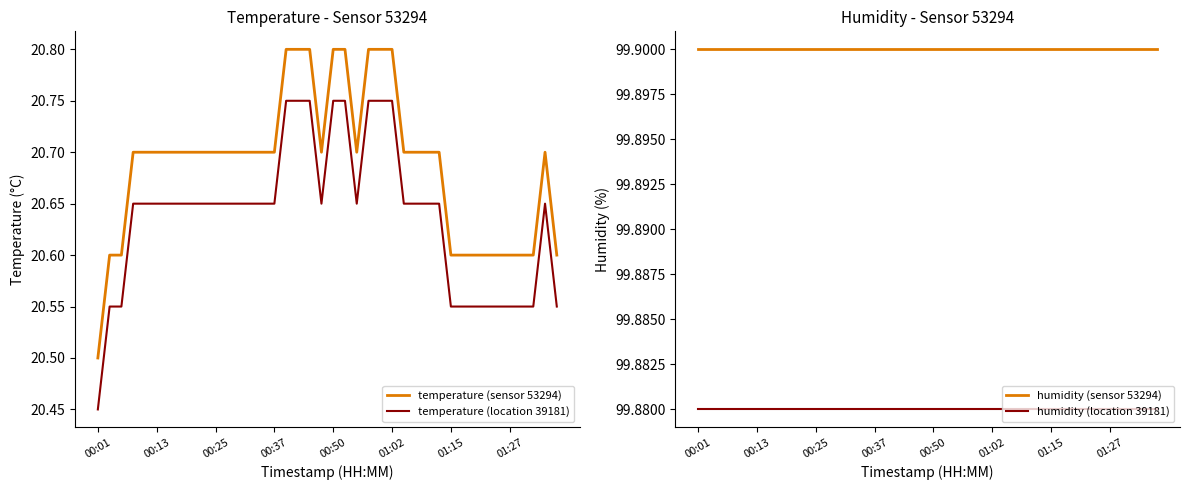

Where is temperature (location 39181) nearest to the value 20?

00:01